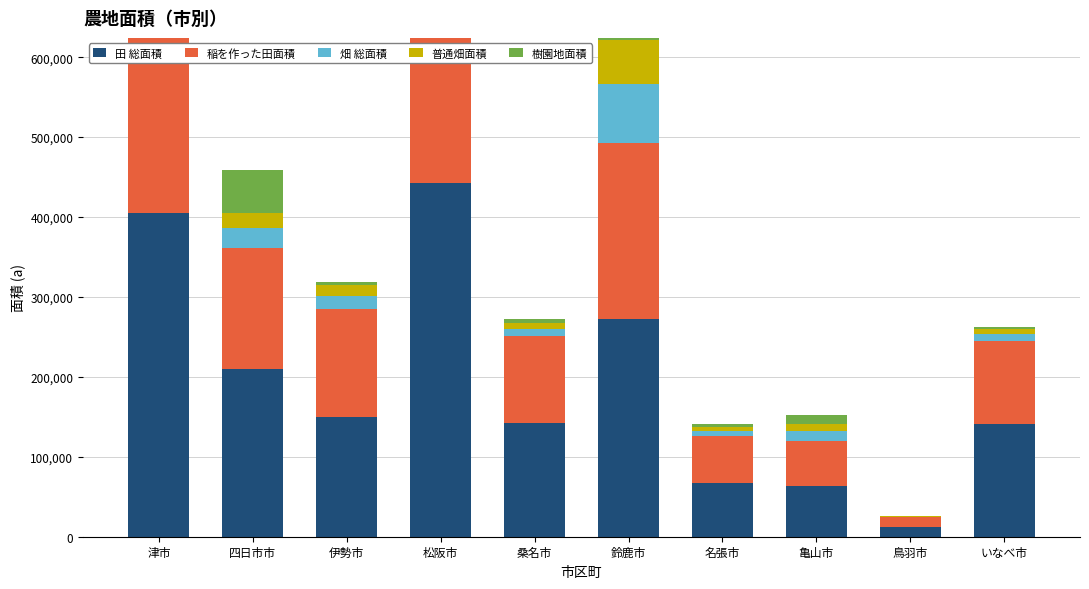

How many distinct data groups are displayed?

5